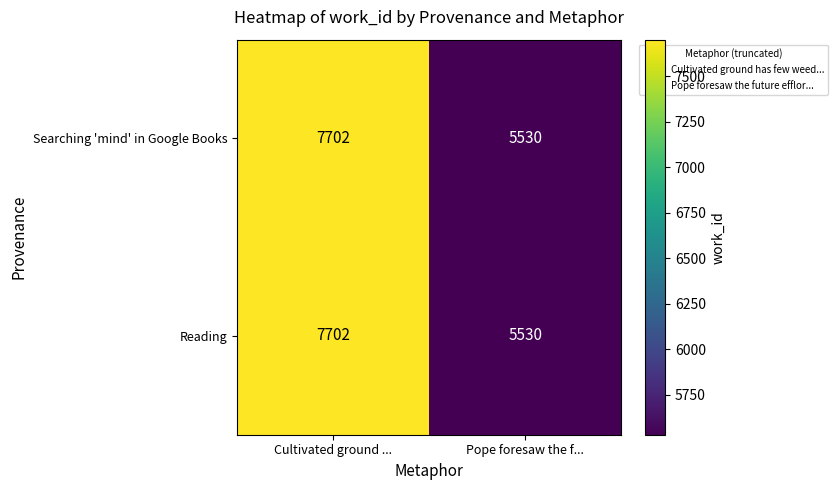

What value does the Searching 'mind' in Google Books series have at Cultivated ground ...?

7702